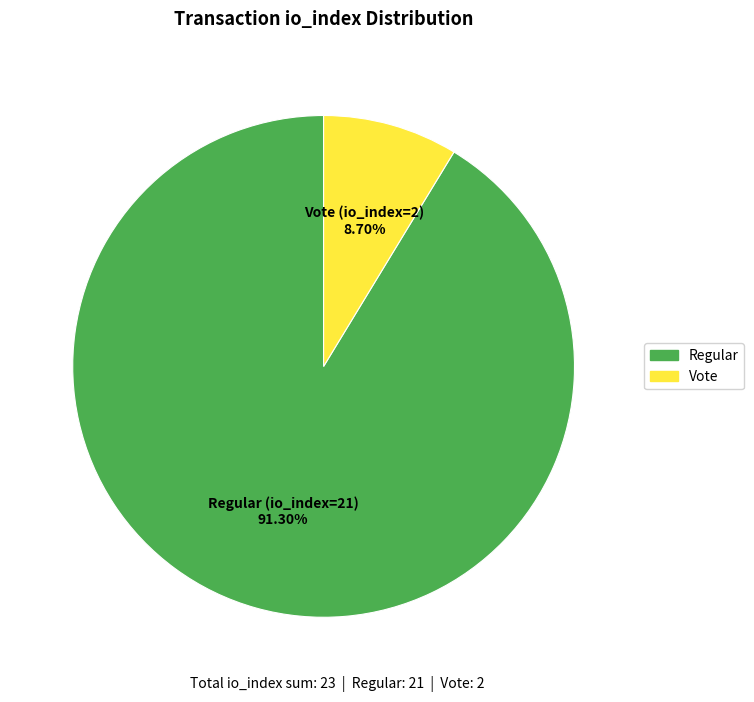

Does any single category account for the majority?

Yes